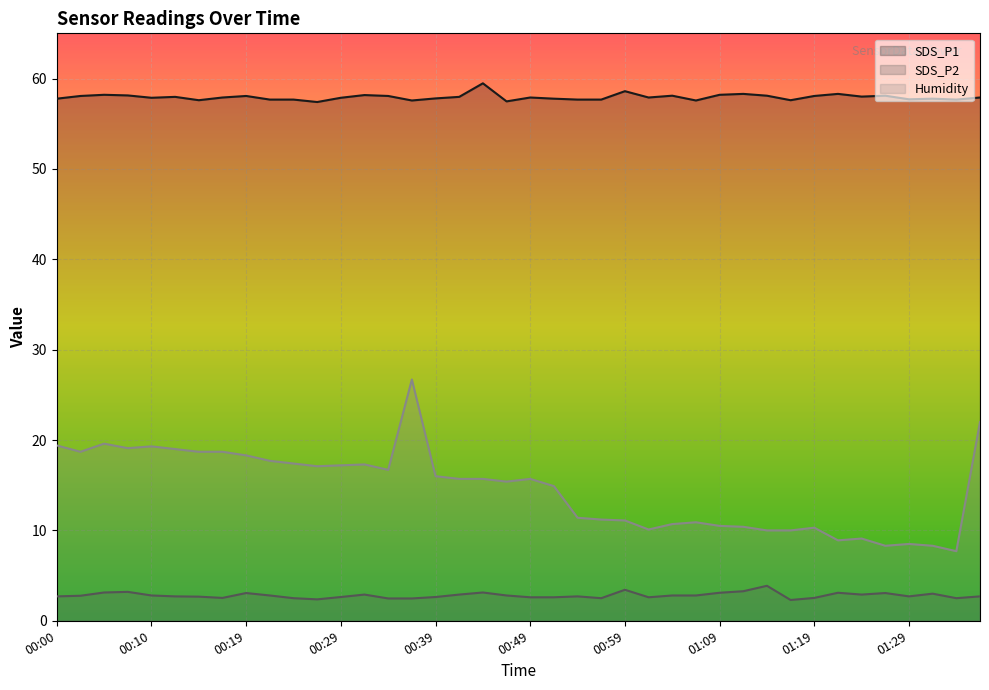

The Humidity series shows 19.6 at 00:05. True or false?

True